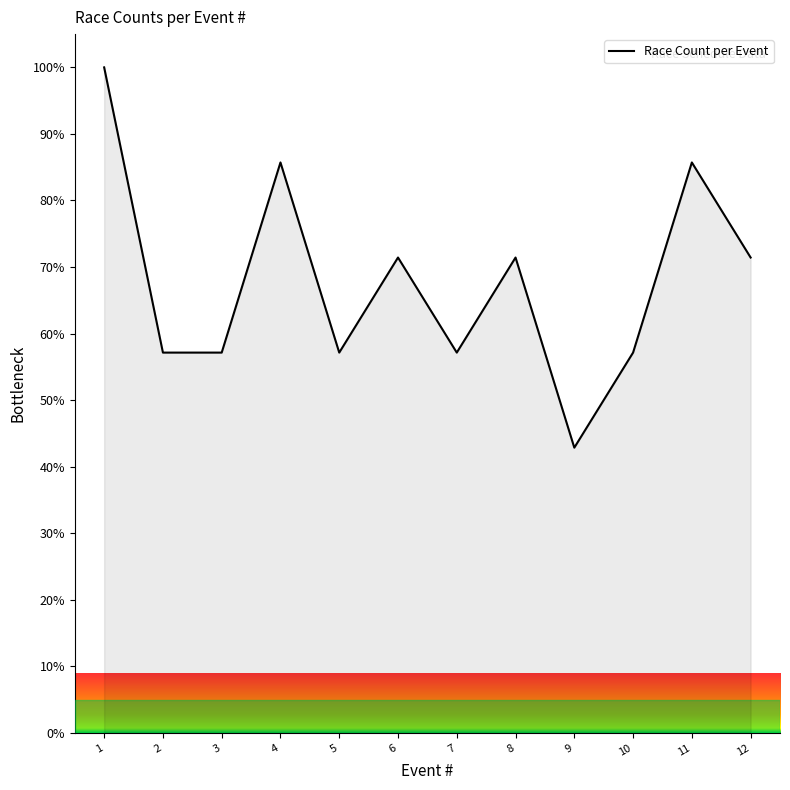

What is the approximate value at 4?

85.7